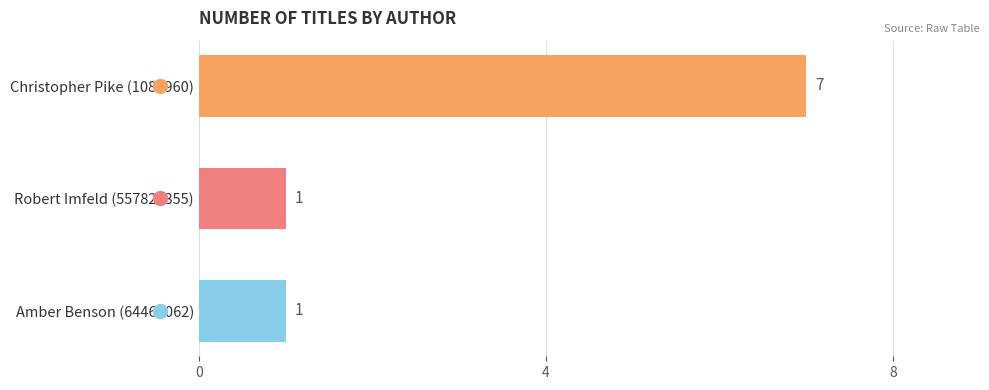

What is the average value?

3